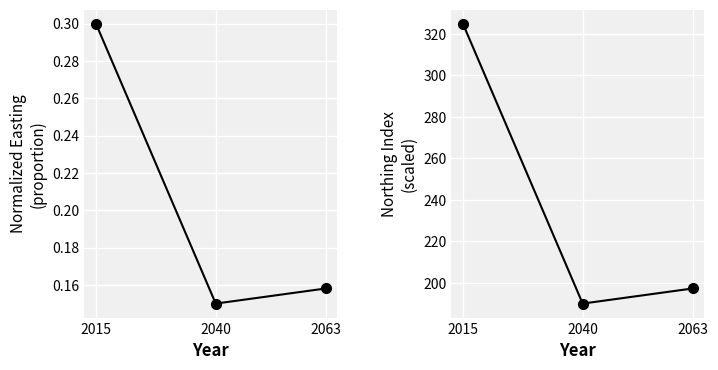

At which label does Northing first exceed 197?

2015